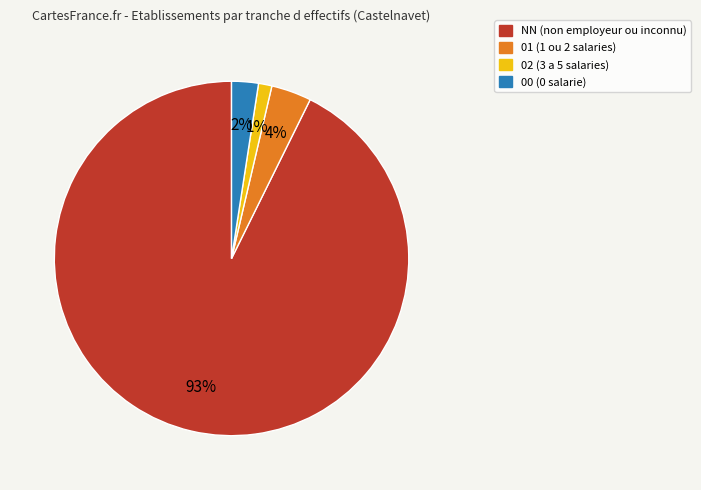

How many slices are in this pie chart?

4